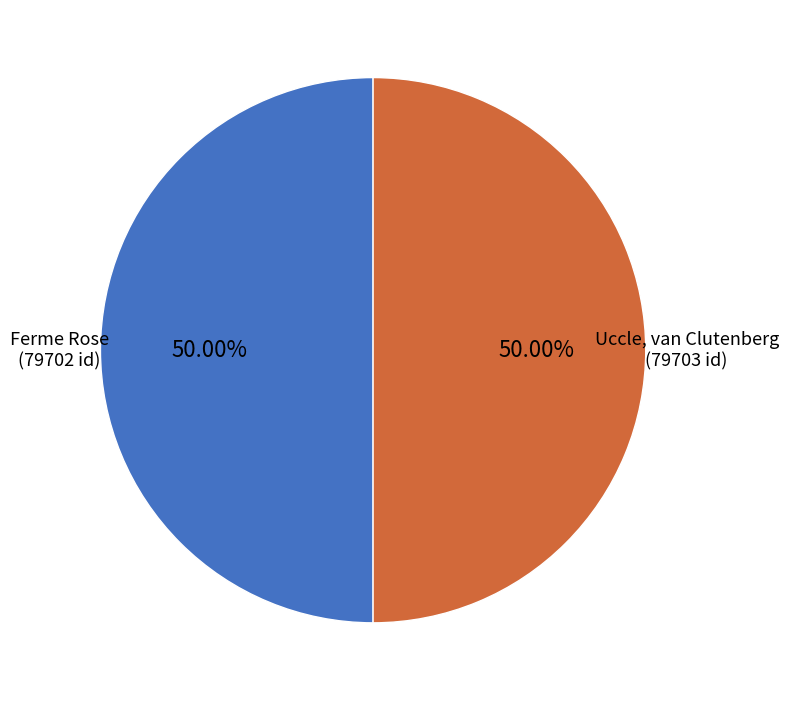

The Uccle, van Clutenberg slice represents 50% of the pie. True or false?

True